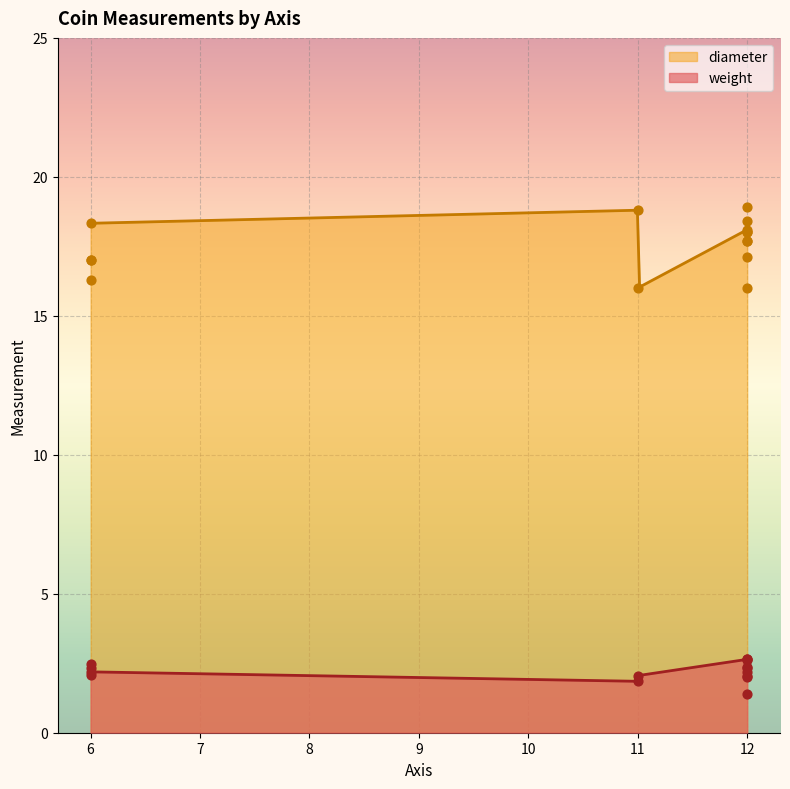

Which series reaches the maximum Y coordinate?

diameter